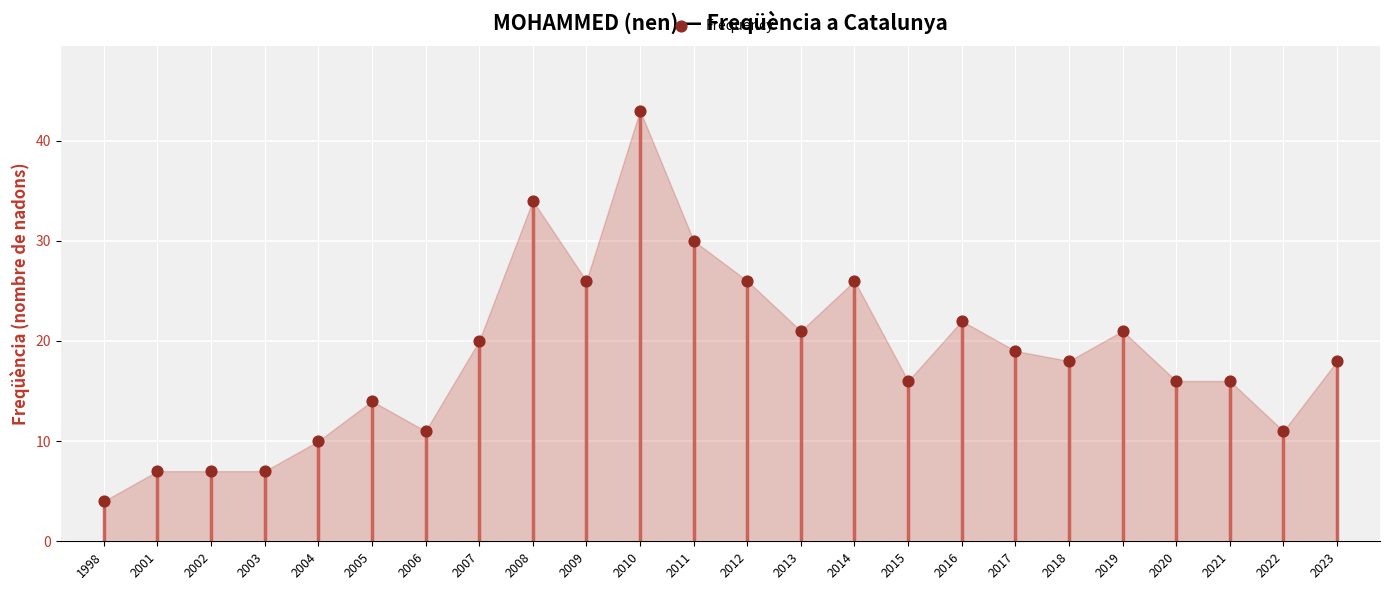

What is the range of Y values (max minus min)?

39